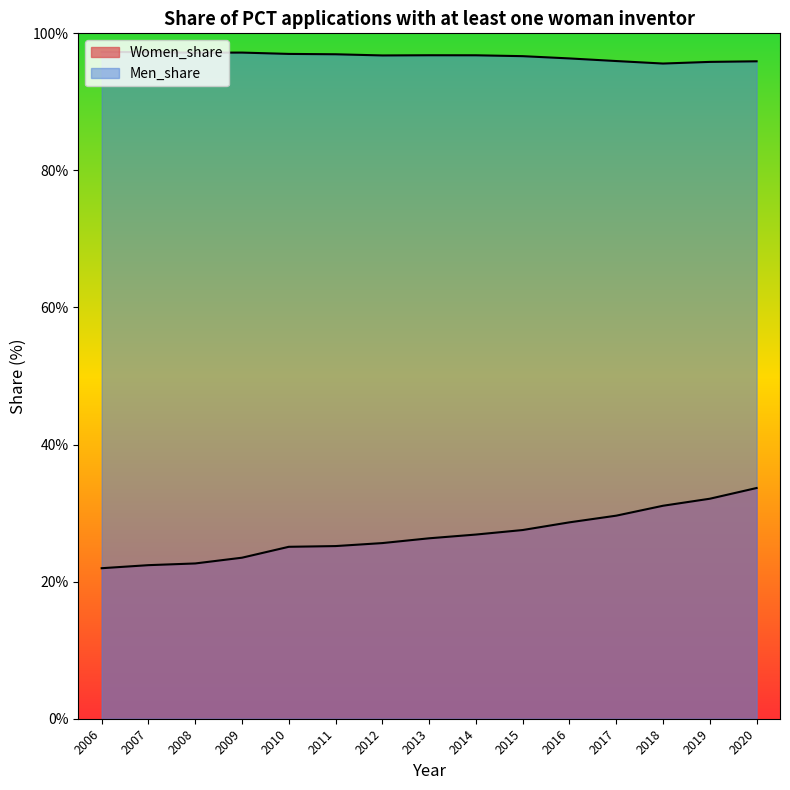

At 2009, list the series in order from largest to smallest.

Men_share, Women_share